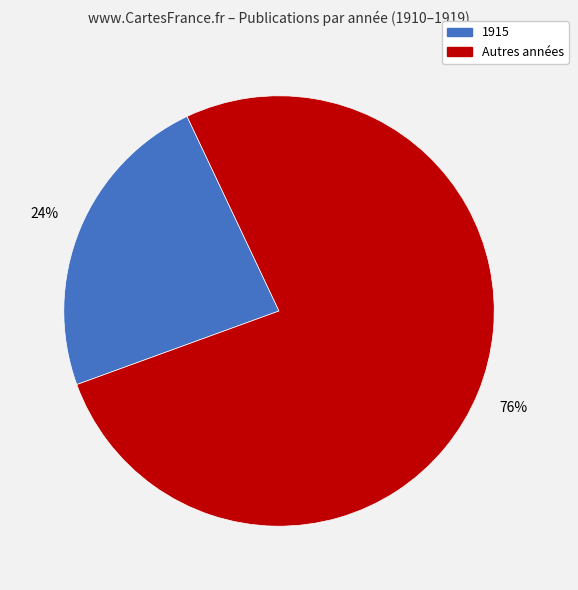

To the nearest percent, what is the average slice percentage?

50%